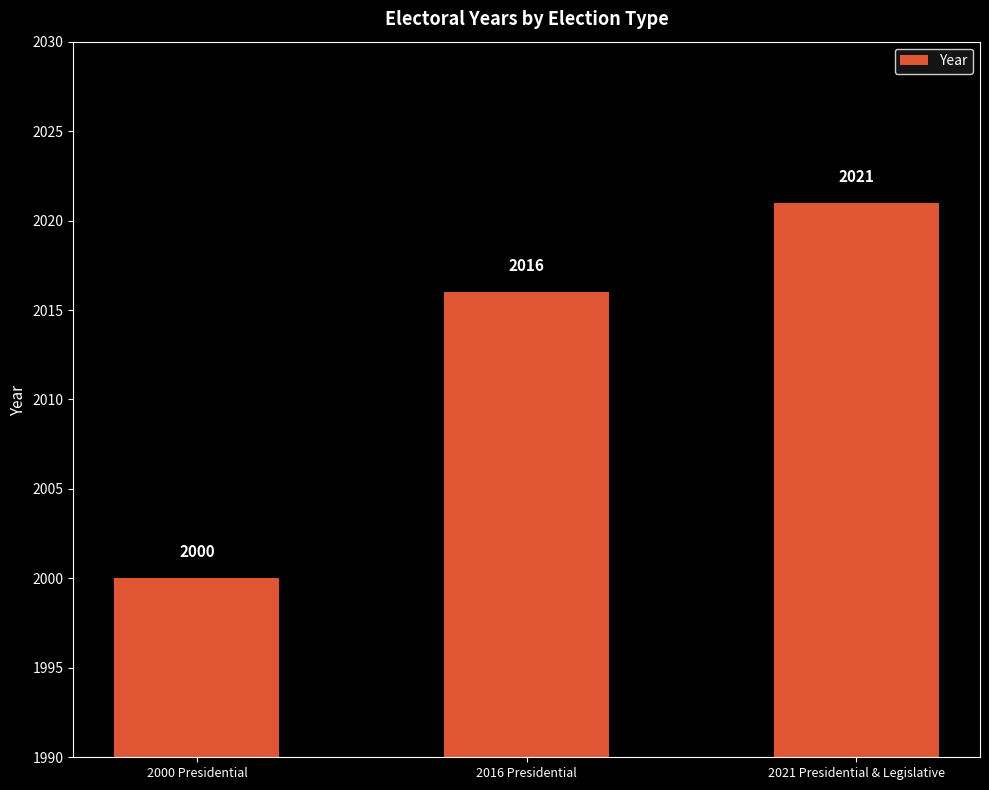

What is the difference between the values at 2000 Presidential and 2021 Presidential & Legislative?

21